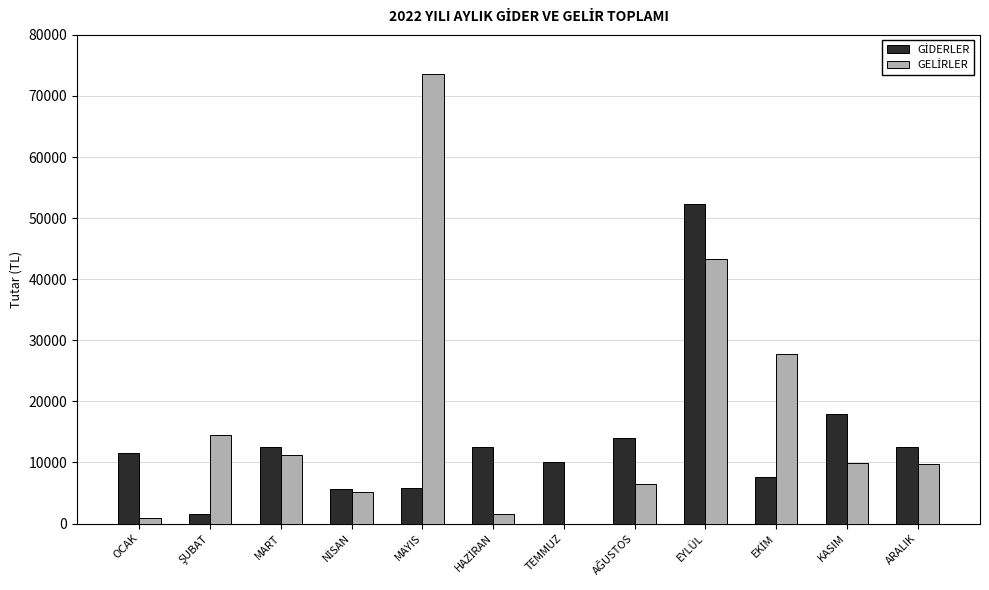

At which category is the sum across all series the highest?

EYLÜL